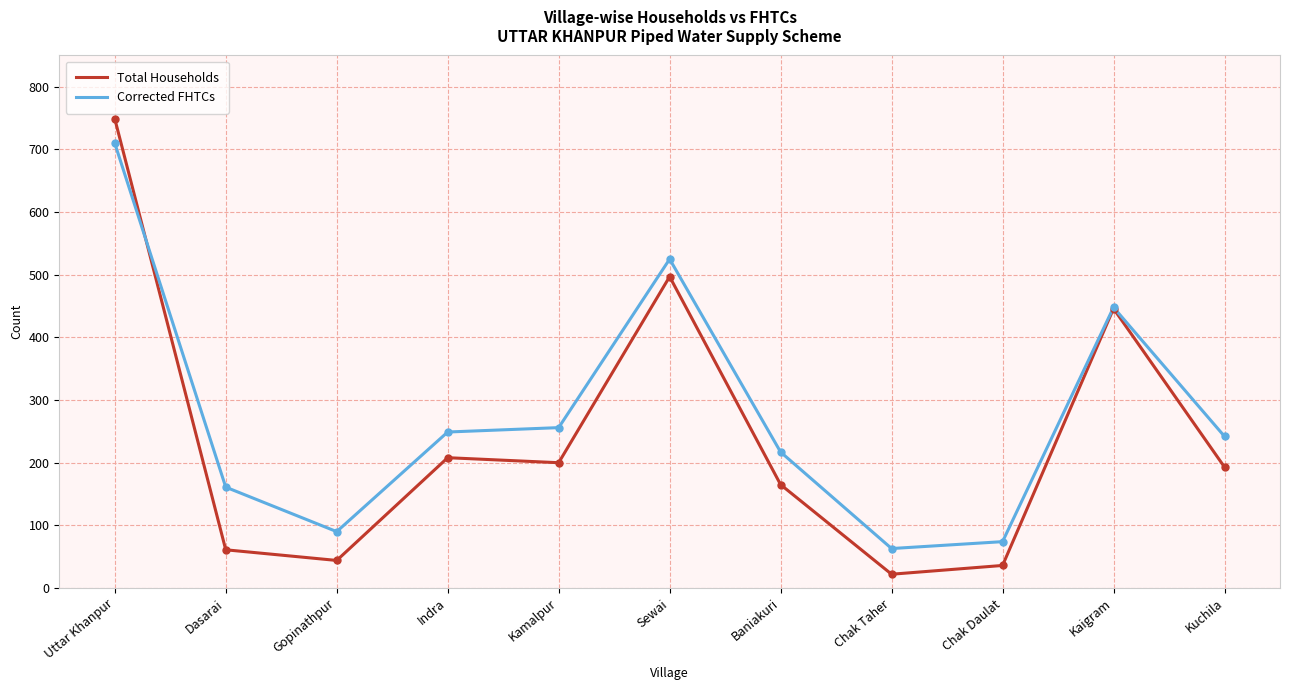

The Corrected FHTCs series shows 63 at Chak Taher. True or false?

True